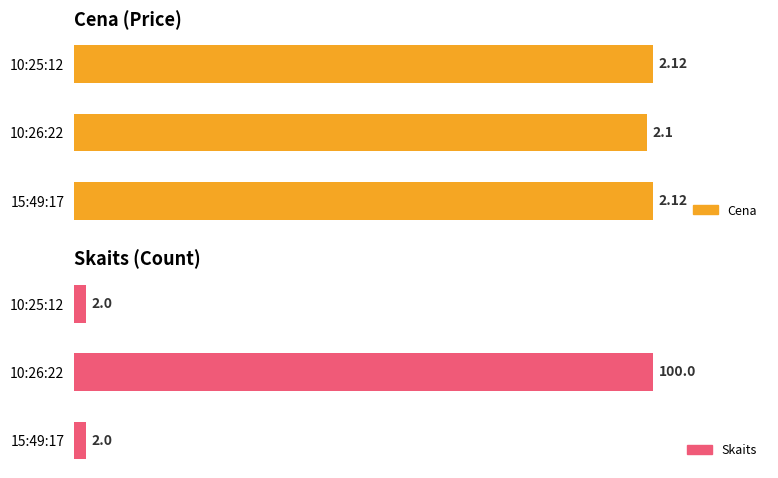

Between 10:26:22 and 10:25:12, which series saw the biggest shift?

Skaits